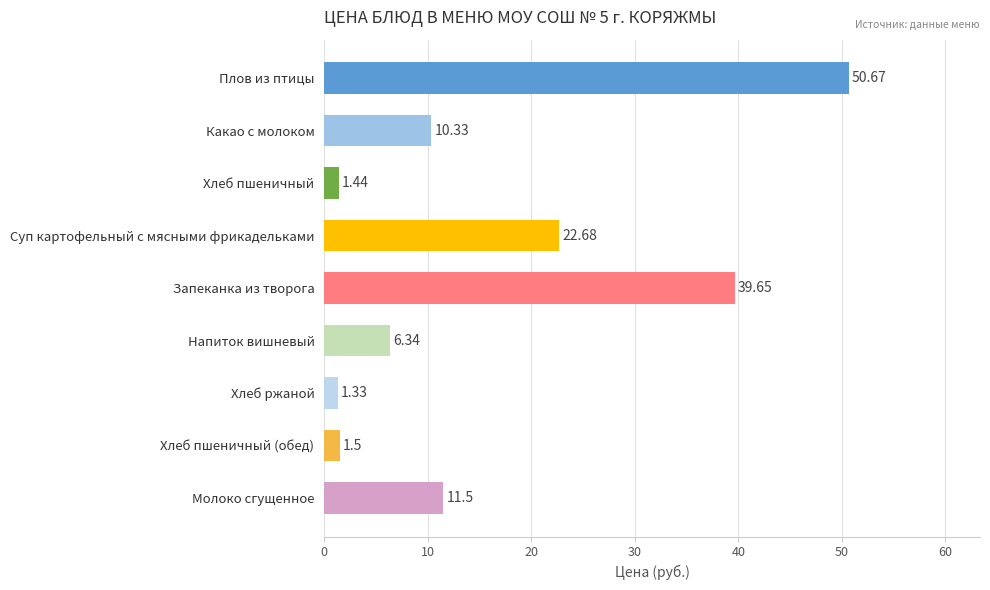

What is the ratio of the value at Молоко сгущенное to the value at Какао с молоком?

1.1